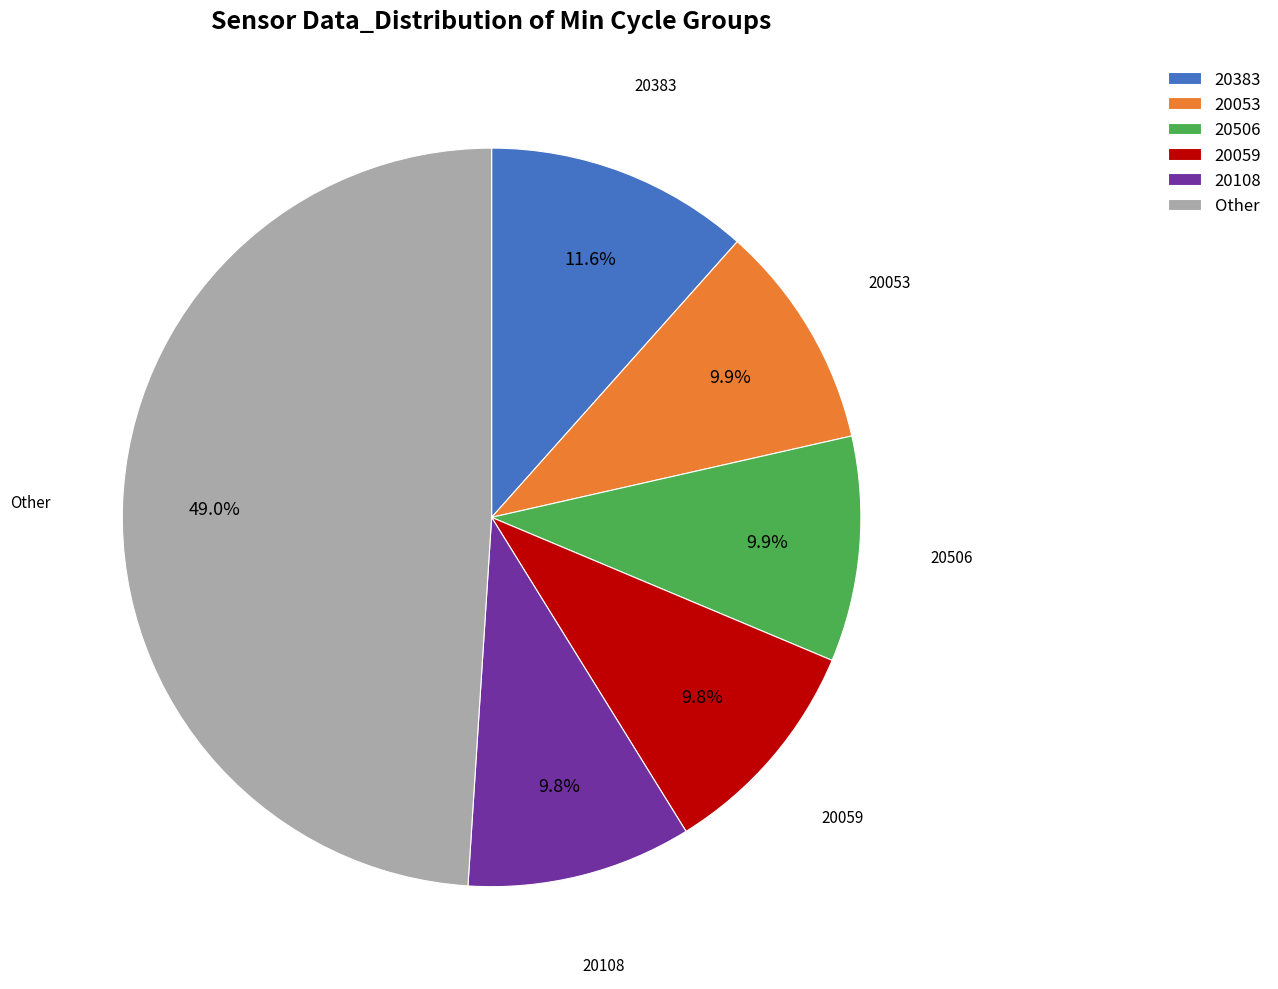

Which has a higher value, 20053 or 20383?

20383